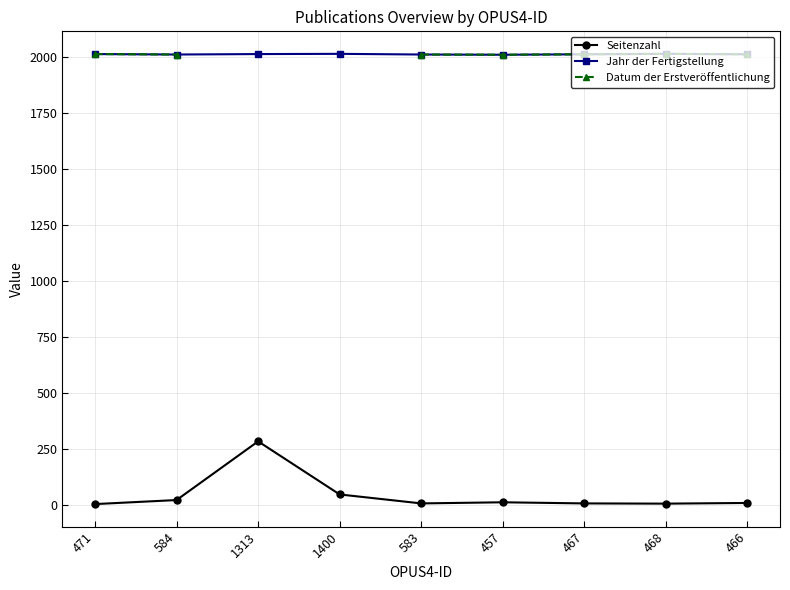

What is the label of the 9th point from the left?

466